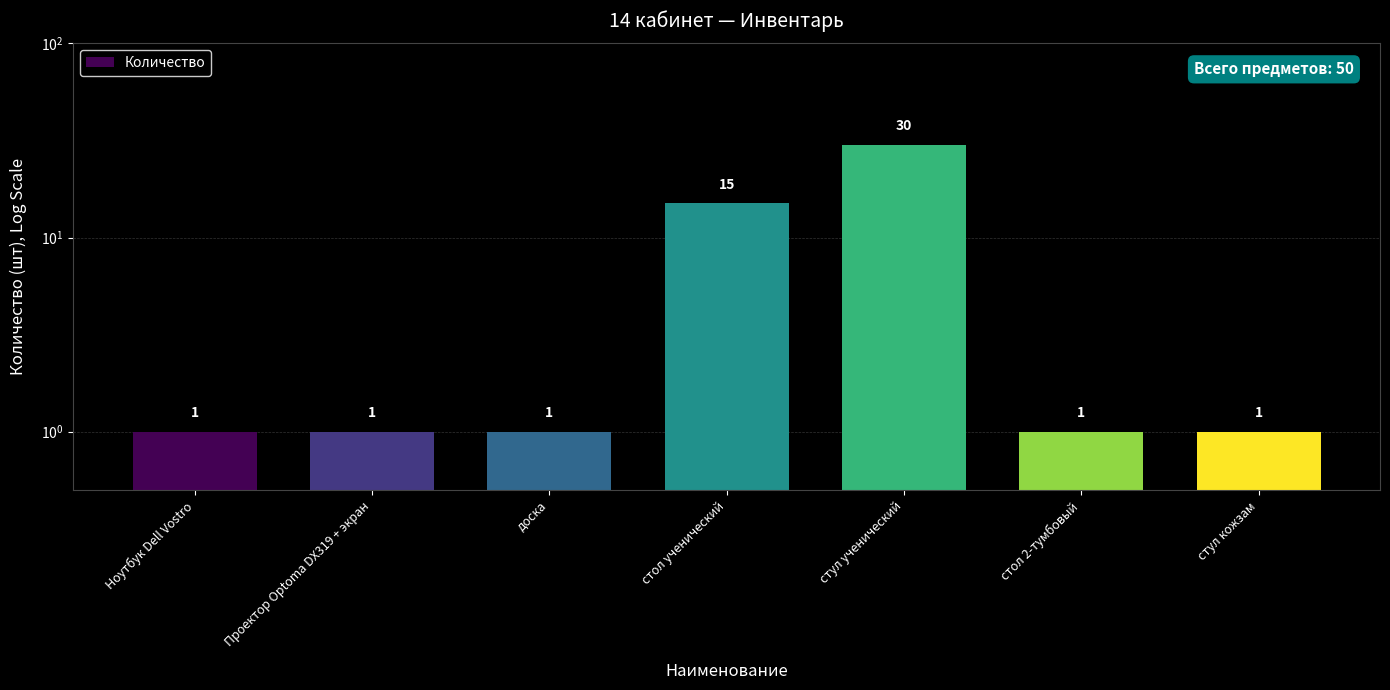

Reading left to right, list all the values displayed in this chart.

1	1	1	15	30	1	1